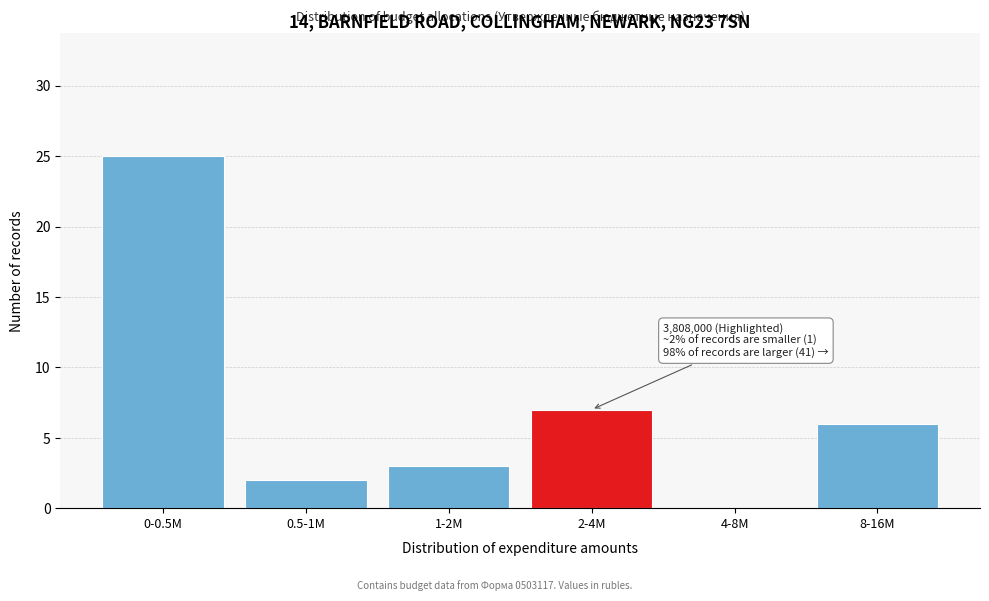

What is the sum of all values?

43